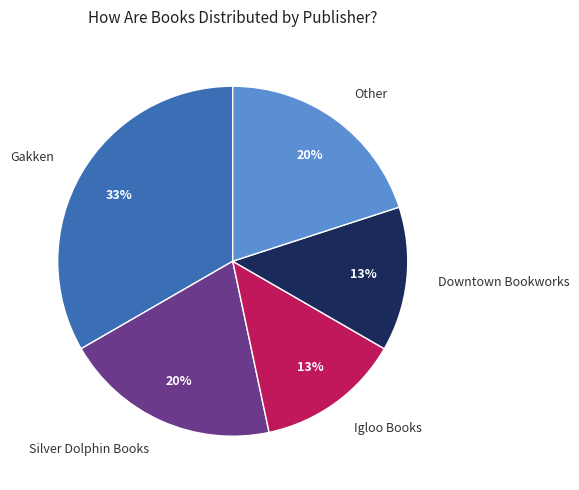

The Igloo Books slice represents 13% of the pie. True or false?

True